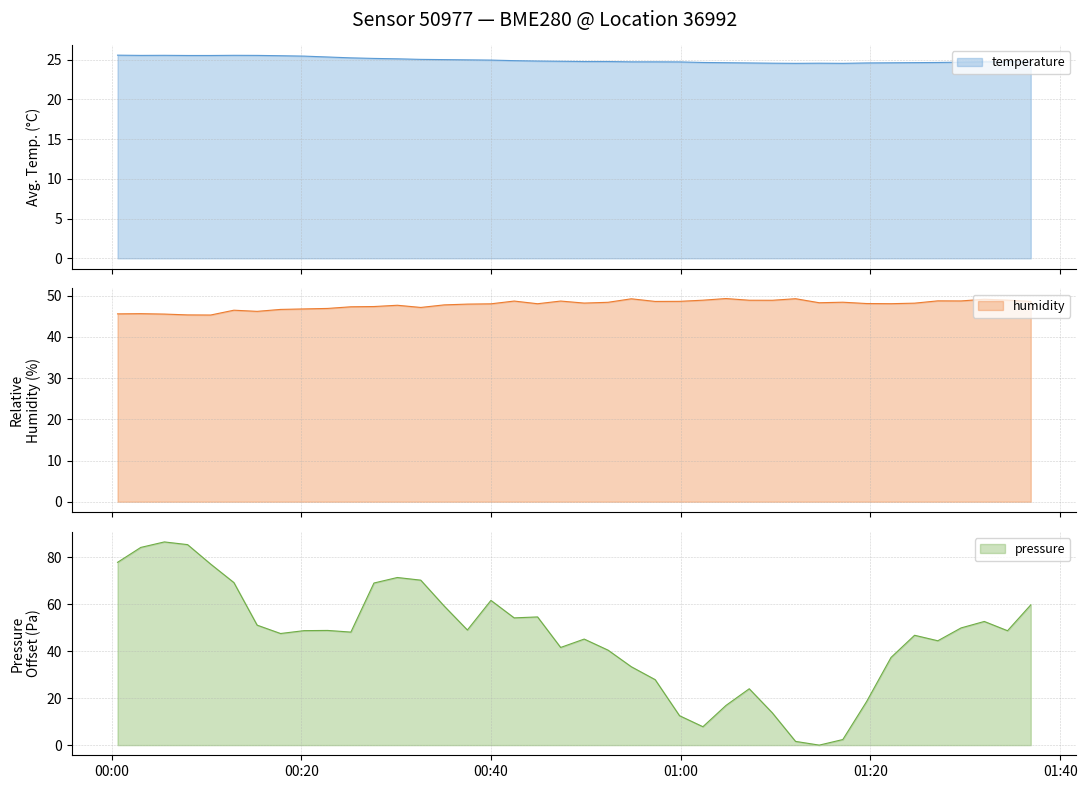

What is the highest value of the temperature series?

25.6